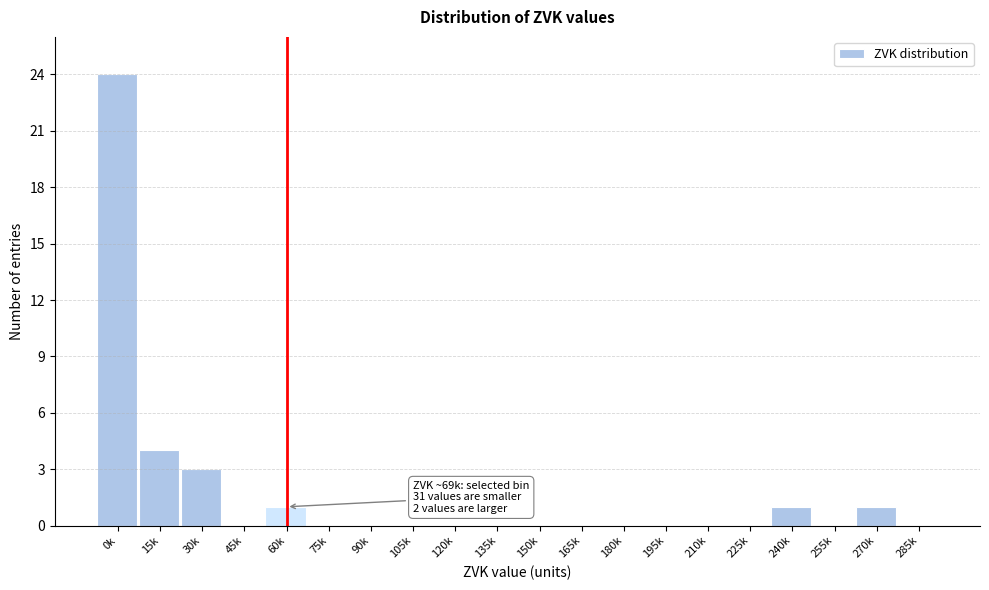

Reading left to right, list all the values displayed in this chart.

0k=24	15k=4	30k=3	45k=0	60k=1	75k=0	90k=0	105k=0	120k=0	135k=0	150k=0	165k=0	180k=0	195k=0	210k=0	225k=0	240k=1	255k=0	270k=1	285k=0